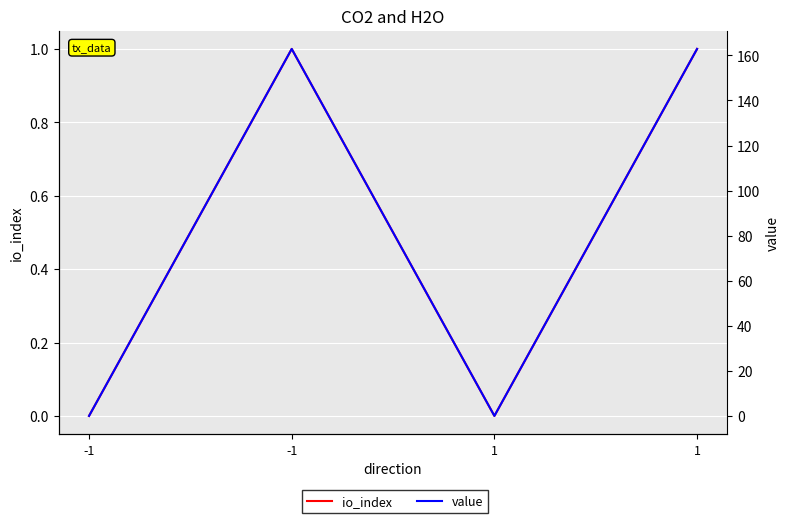

Reading right to left, what are all the values shown in this chart?

io_index: 1.0	0.0	1.0	0.0
value: 162.9	0.0	162.9	0.0